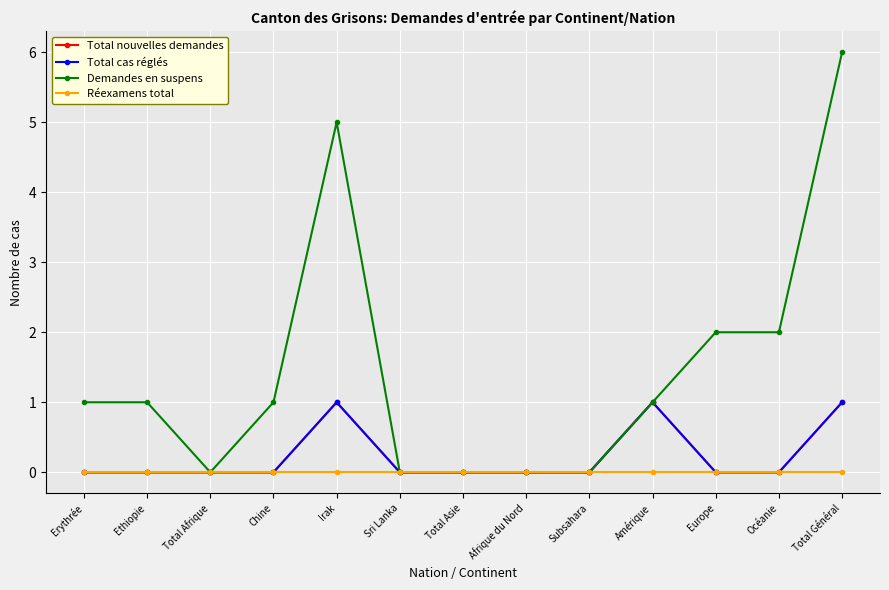

Is this an area chart (filled region under the line)?

No